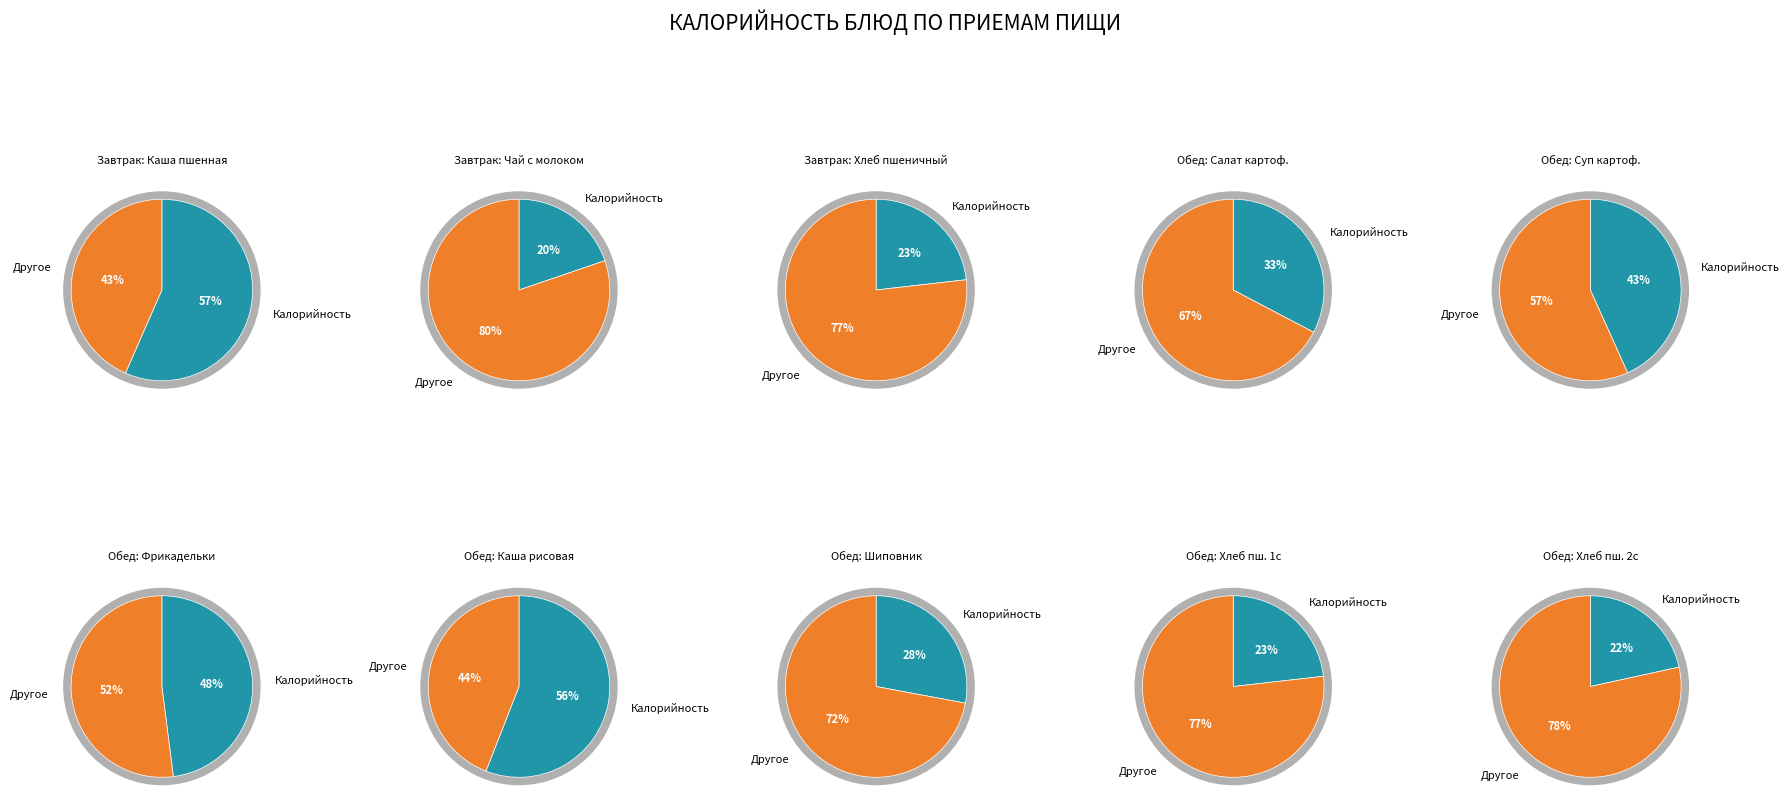

Is there a majority slice in this chart?

Yes